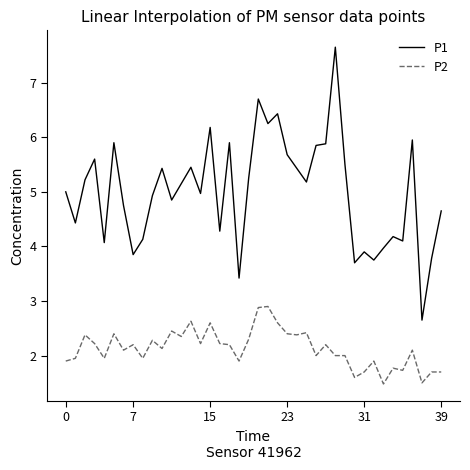

Which series has the largest range (max minus min)?

P1